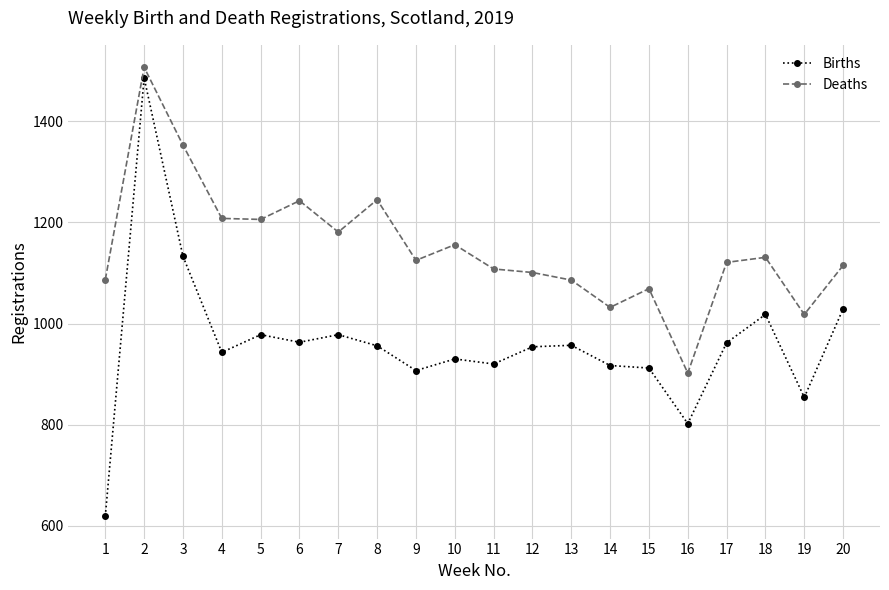

What is the difference between the Deaths values at 2 and 14?

475